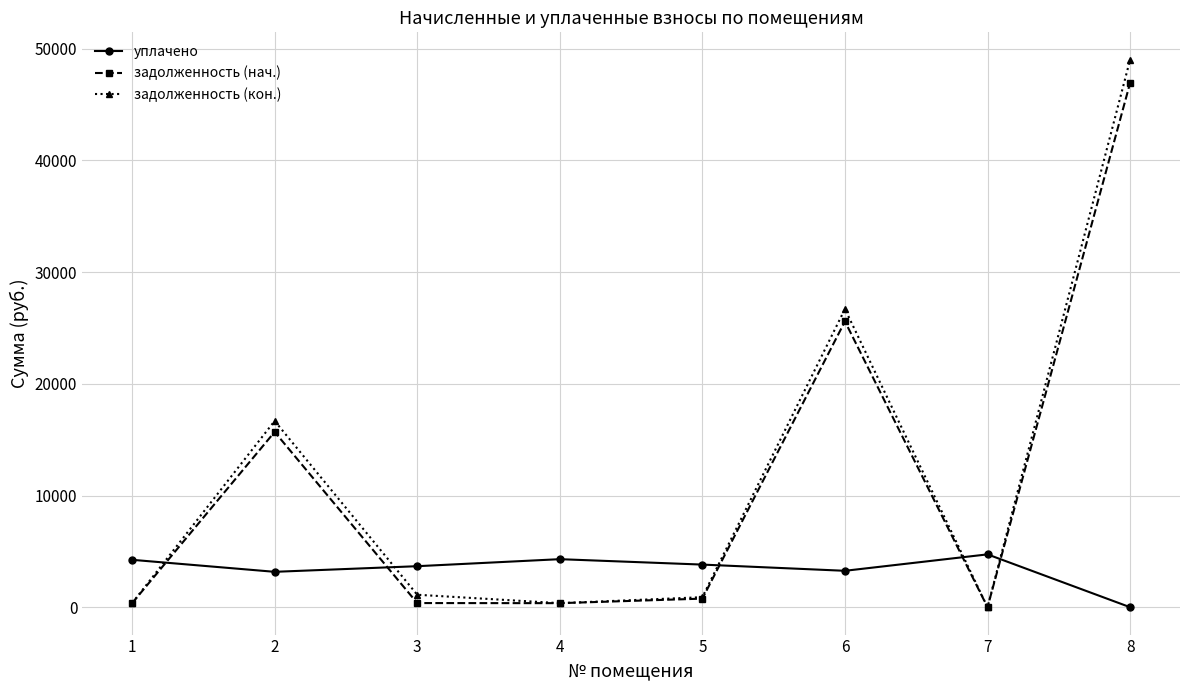

In задолженность (кон.), how many points are higher than both neighbors (excluding endpoints)?

2